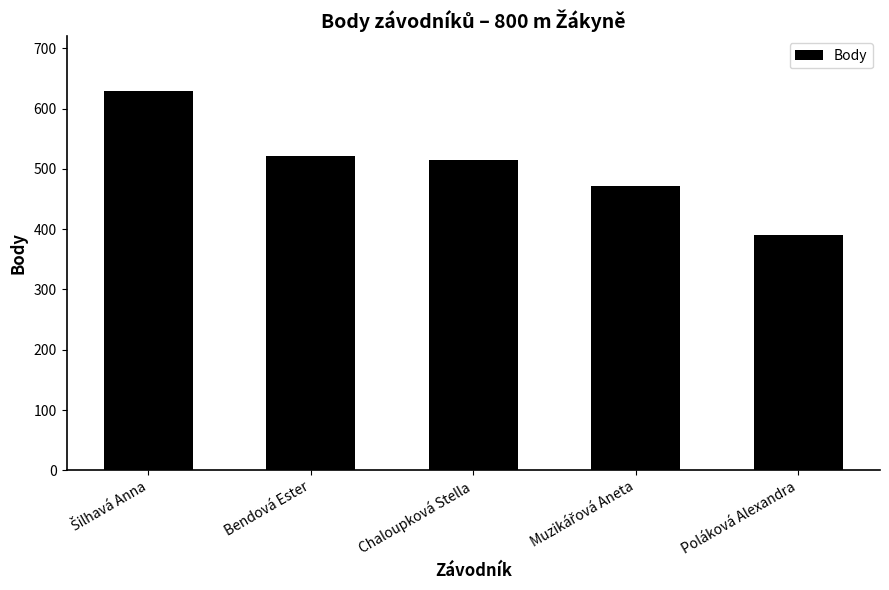

What is the ratio of the value at Poláková Alexandra to the value at Bendová Ester?

0.7